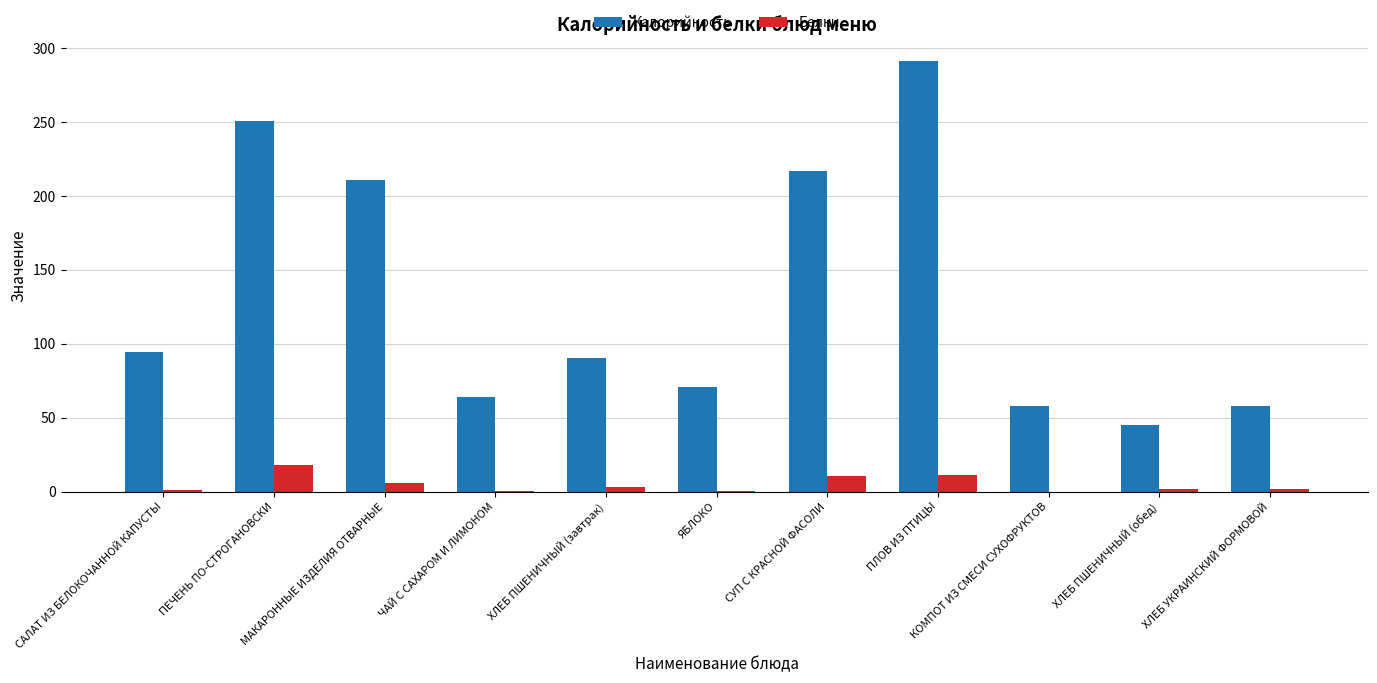

Where is Калорийность nearest to the value 168?

МАКАРОННЫЕ ИЗДЕЛИЯ ОТВАРНЫЕ